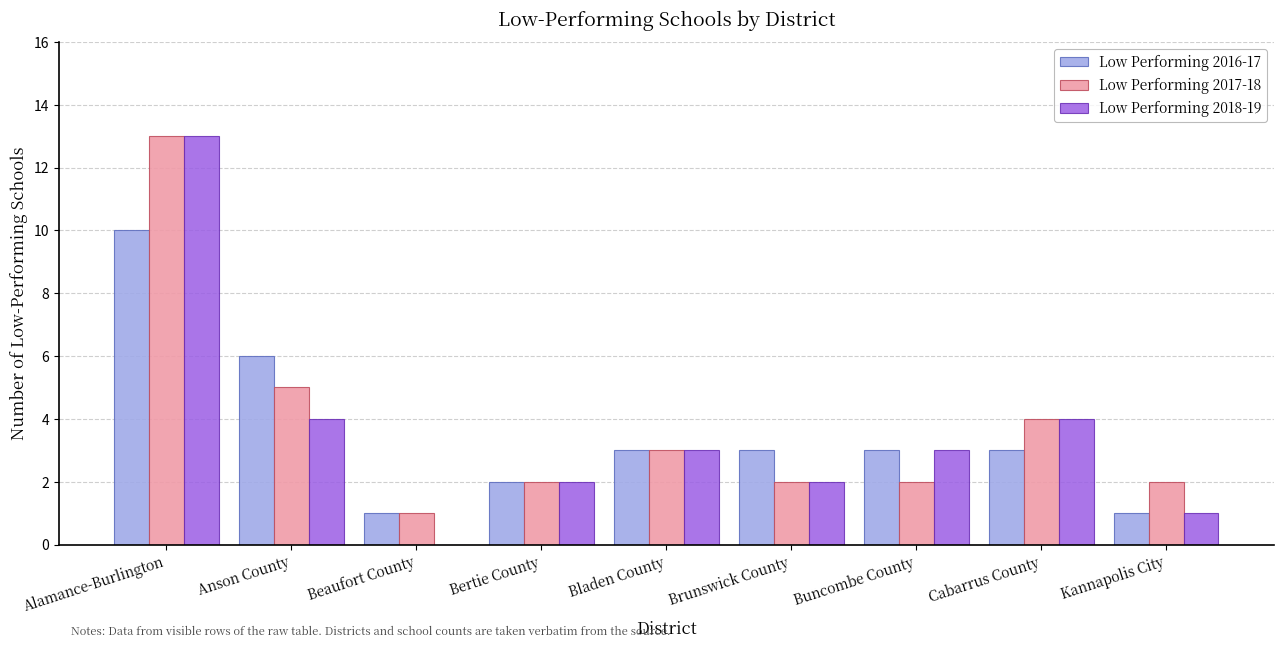

How many data points does each series have?

9